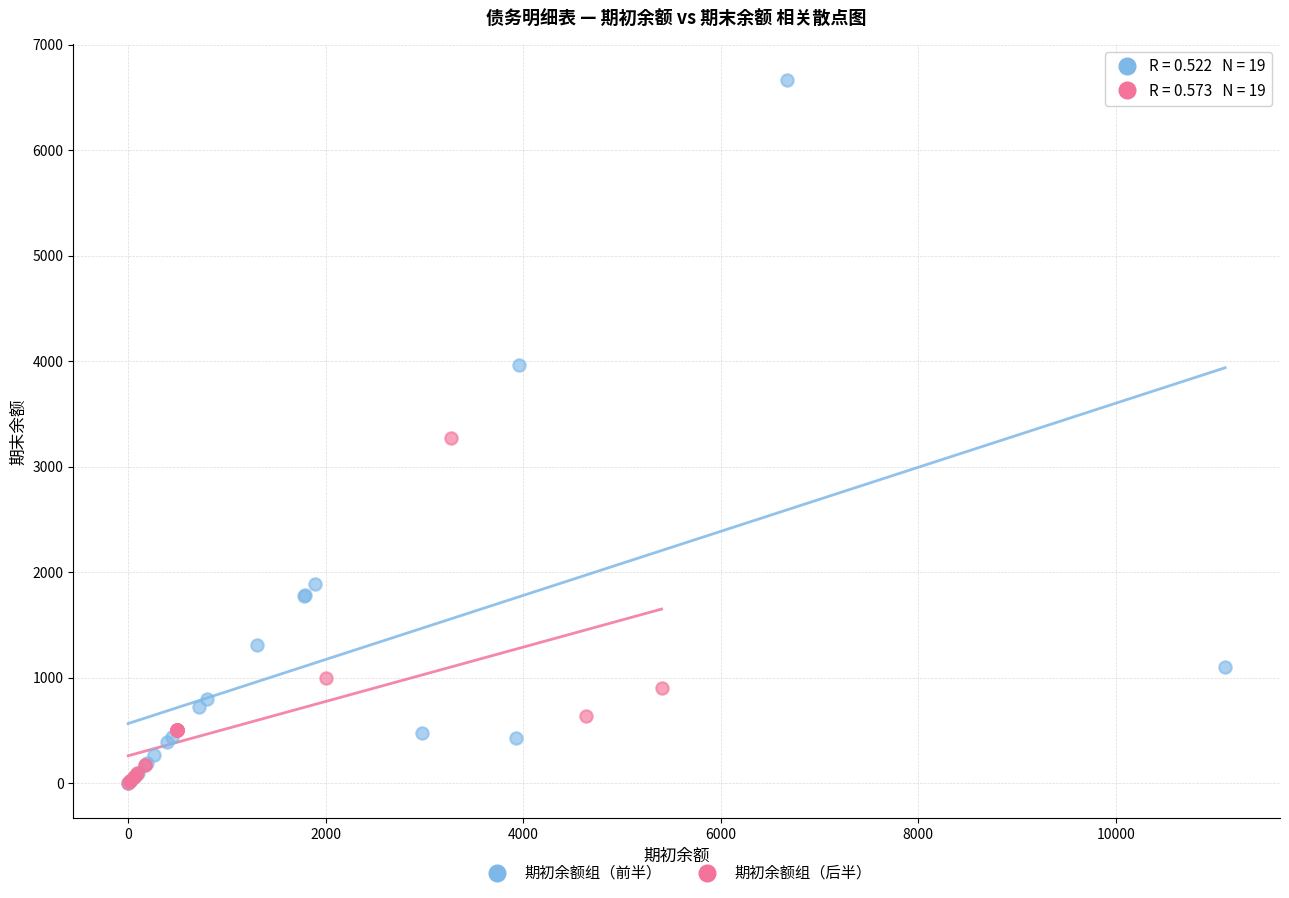

What are all the series names shown in the legend?

期初余额组（前半）, 期初余额组（后半）